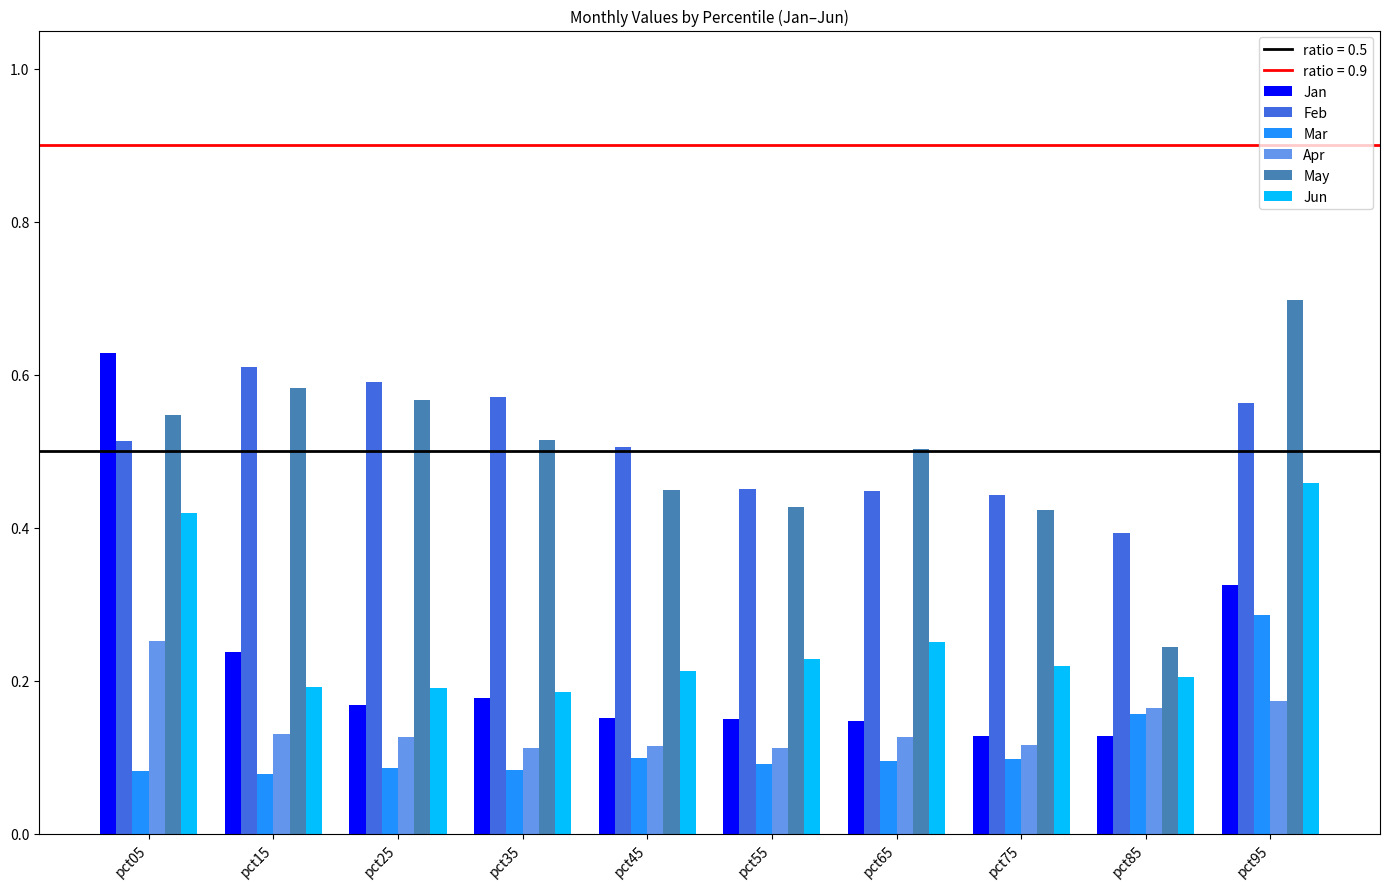

Does the chart contain stacked bars?

No